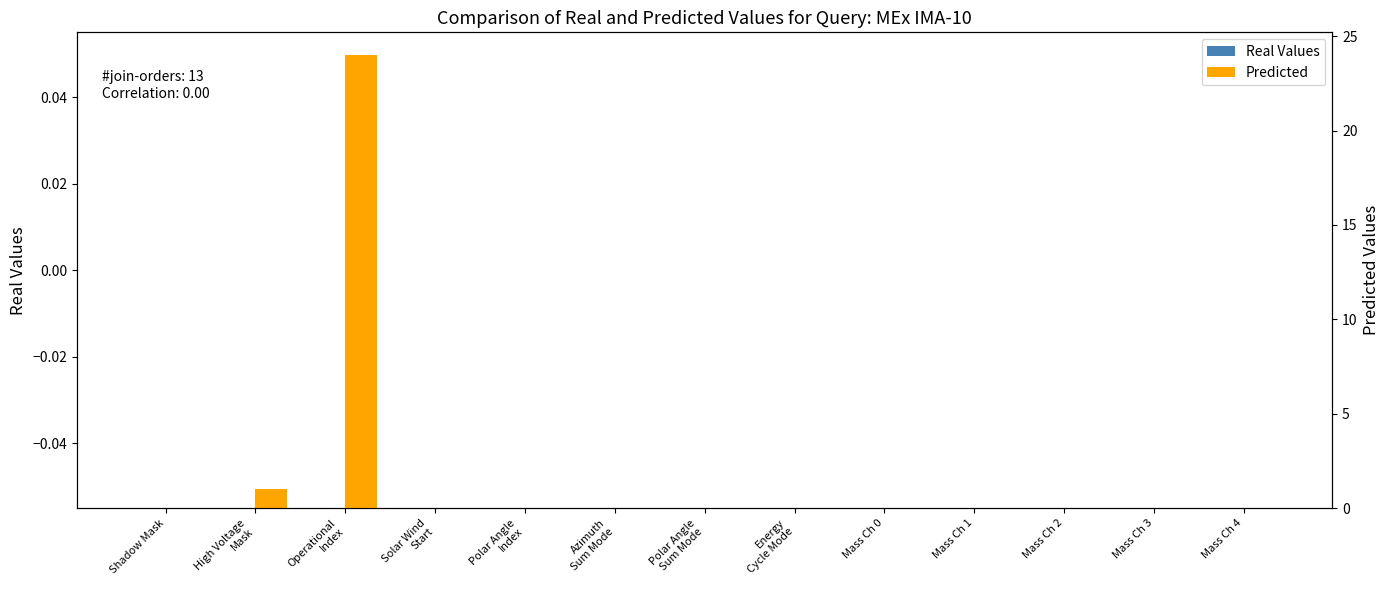

Rank the series by their average value, from lowest to highest.

Real Values, Predicted